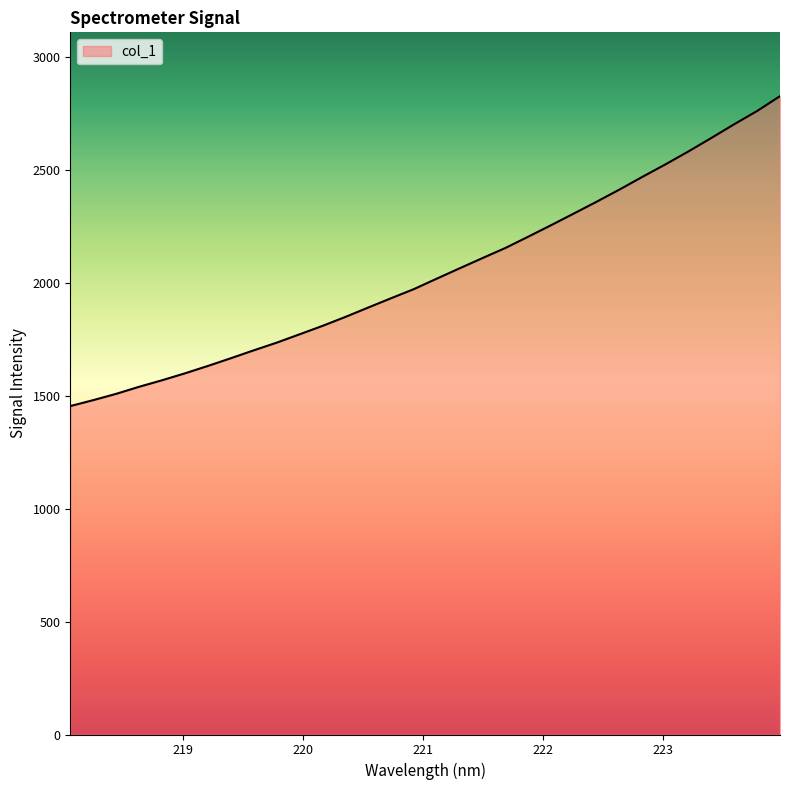

What is the difference between the maximum and minimum values?

1372.2